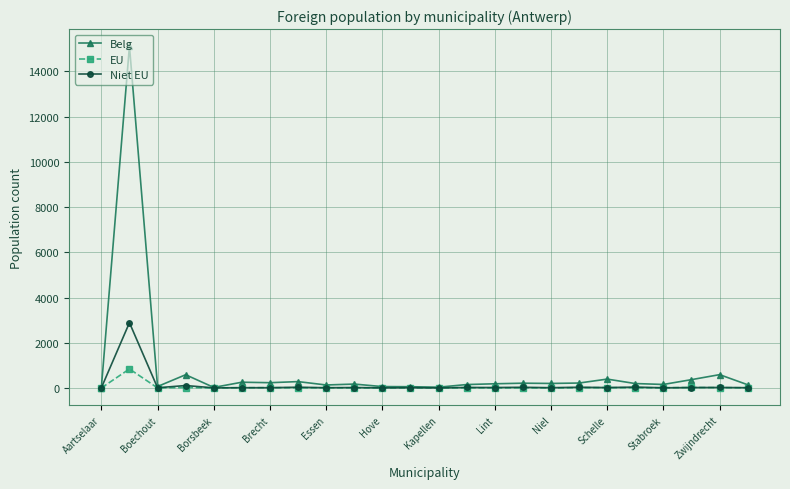

What is the difference between the second highest and second lowest values in the Belg series?

565